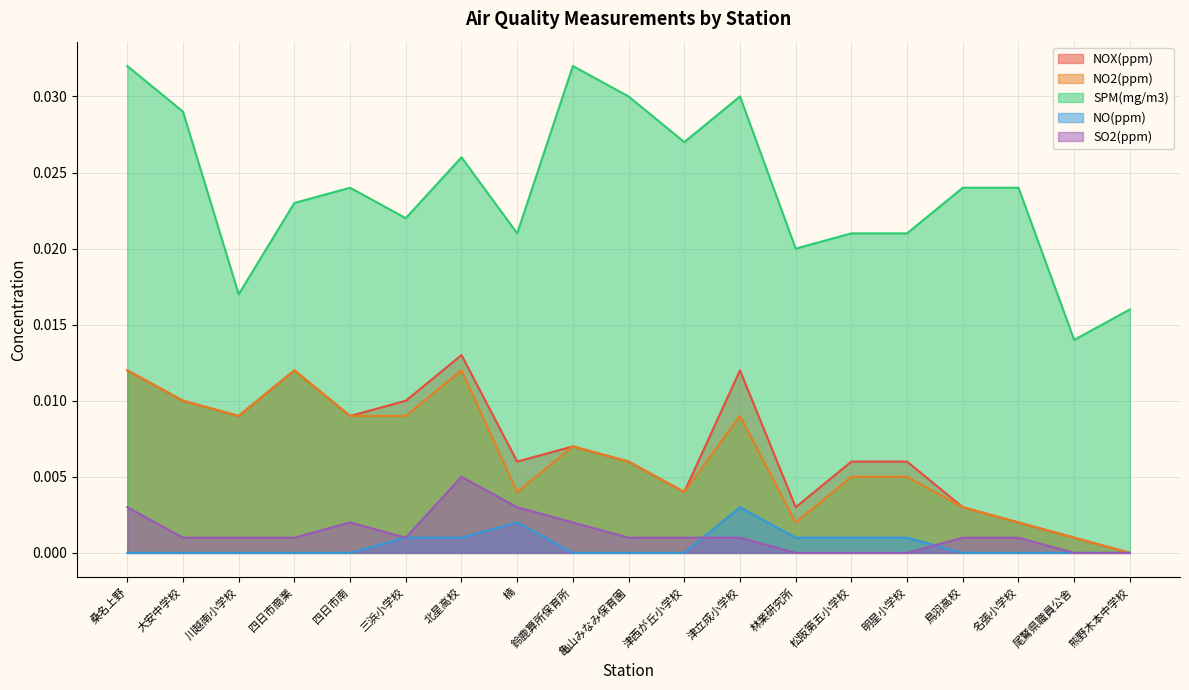

How many lines are shown in the chart?

5